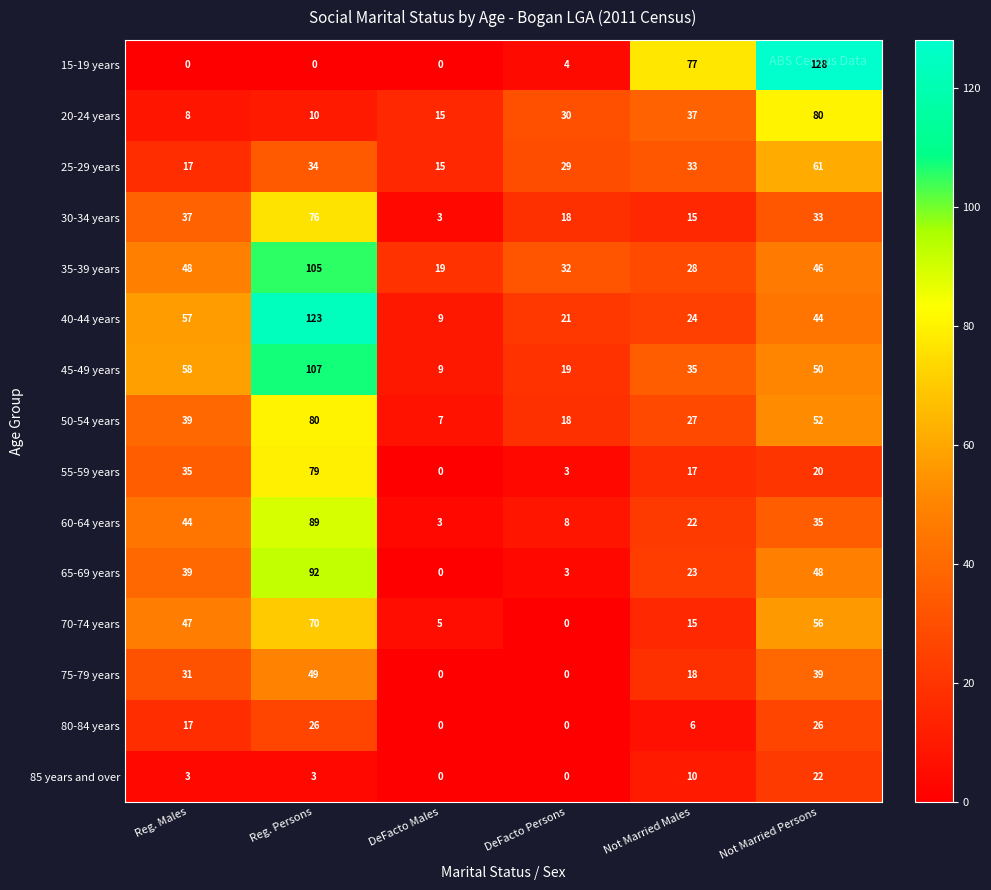

Which series has the largest range (max minus min)?

15-19 years